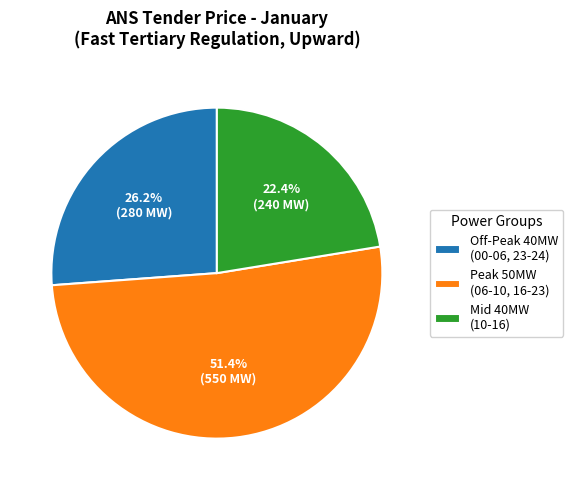

Which has a higher value, Off-Peak 40MW (00-06, 23-24) or Mid 40MW (10-16)?

Off-Peak 40MW (00-06, 23-24)